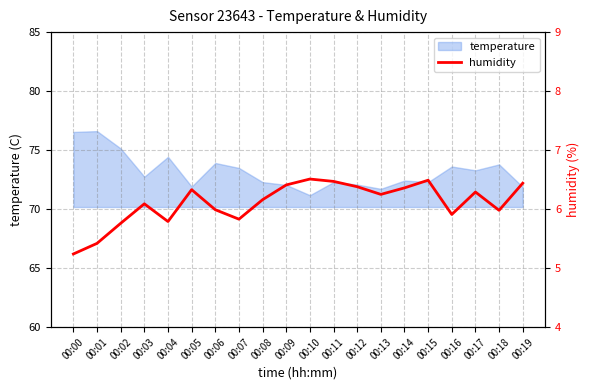

Reading right to left, extract all data points from this chart.

00:19=6.4	00:18=6.0	00:17=6.3	00:16=5.9	00:15=6.5	00:14=6.4	00:13=6.2	00:12=6.4	00:11=6.5	00:10=6.5	00:09=6.4	00:08=6.2	00:07=5.8	00:06=6.0	00:05=6.3	00:04=5.8	00:03=6.1	00:02=5.8	00:01=5.4	00:00=5.2